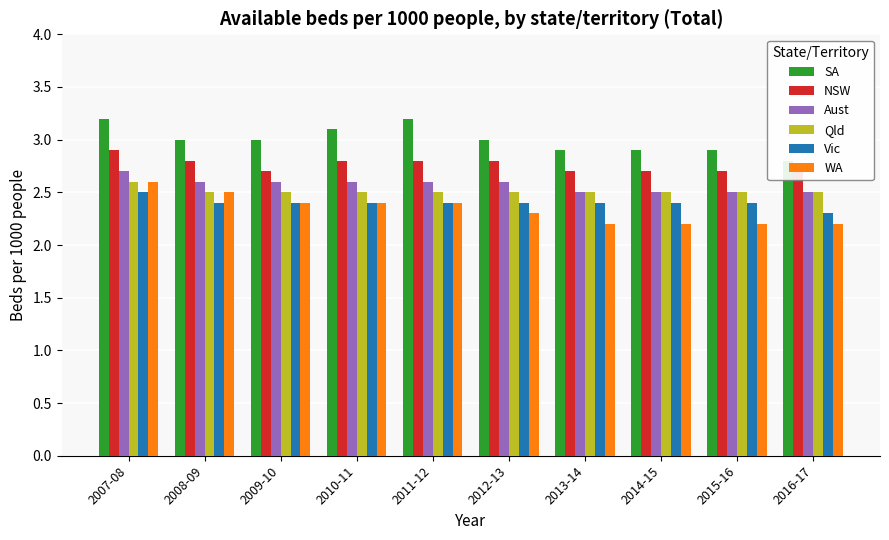

The WA series shows 3.3 at 2012-13. True or false?

False